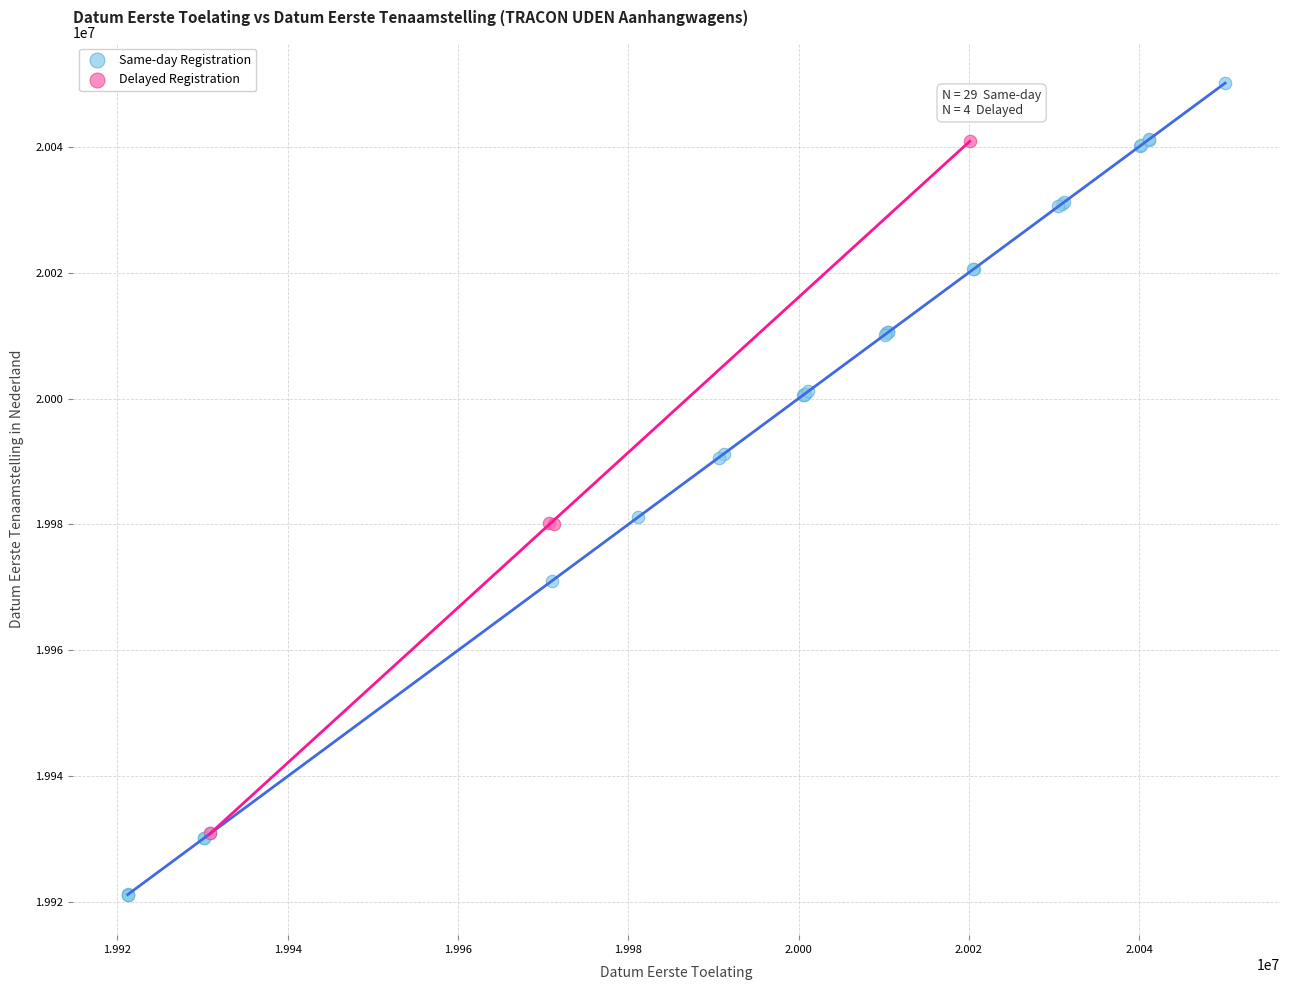

What are all the series names shown in the legend?

Same-day Registration, Delayed Registration